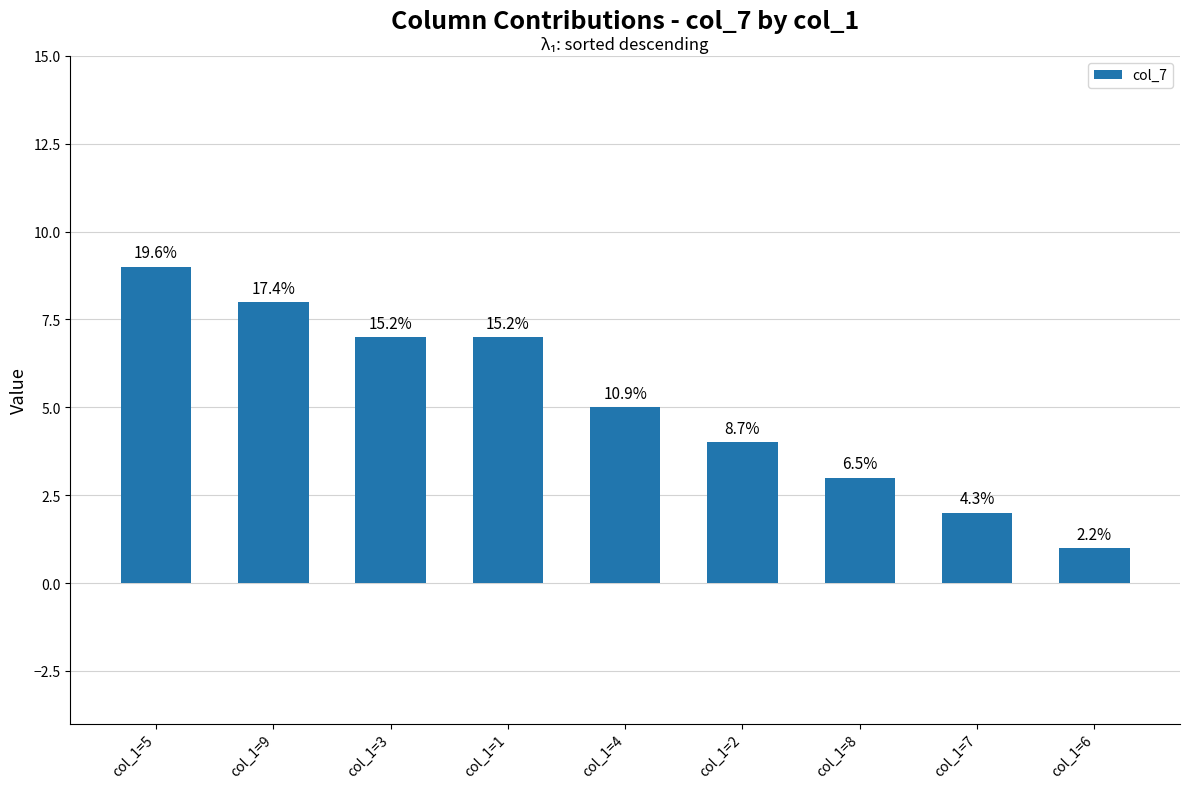

Rank the categories by value from lowest to highest.

col_1=6, col_1=7, col_1=8, col_1=2, col_1=4, col_1=3, col_1=1, col_1=9, col_1=5